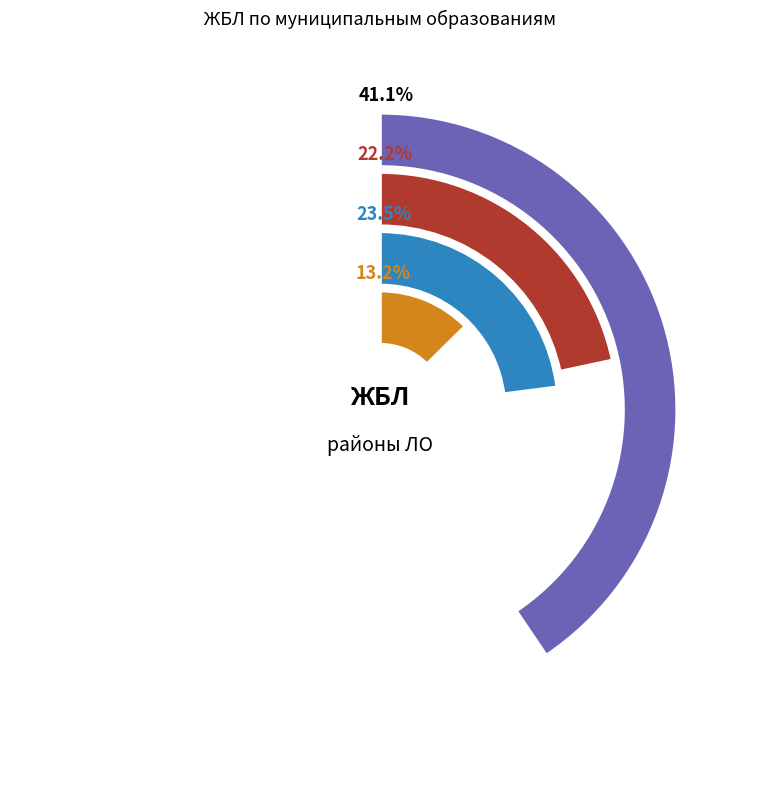

Do Лодейнопольский and Выборгский together represent more than half of the pie?

No